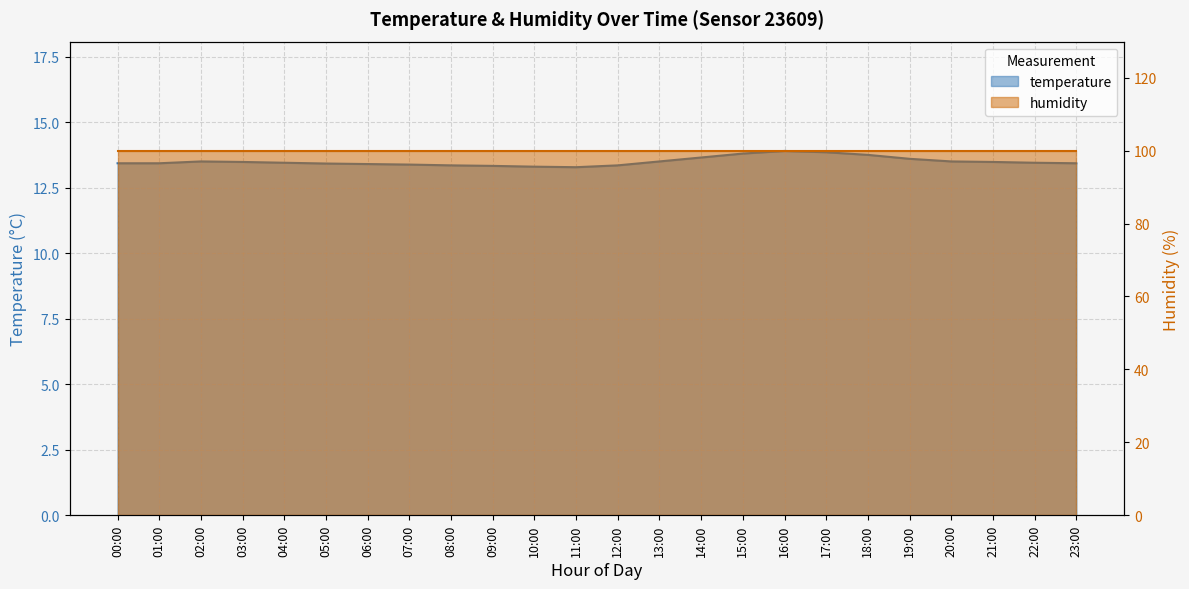

Is it true that the value at 03:00 is 21.5?

False